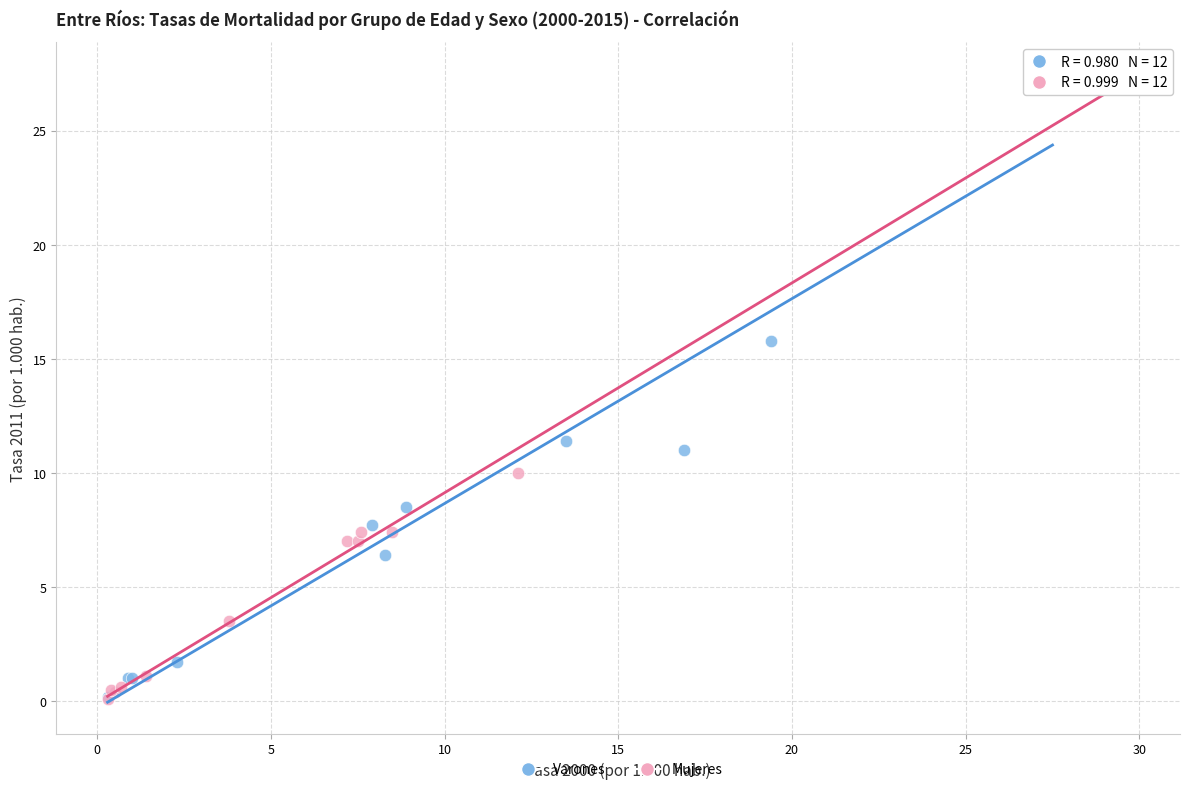

What are all the series names shown in the legend?

Varones, Mujeres